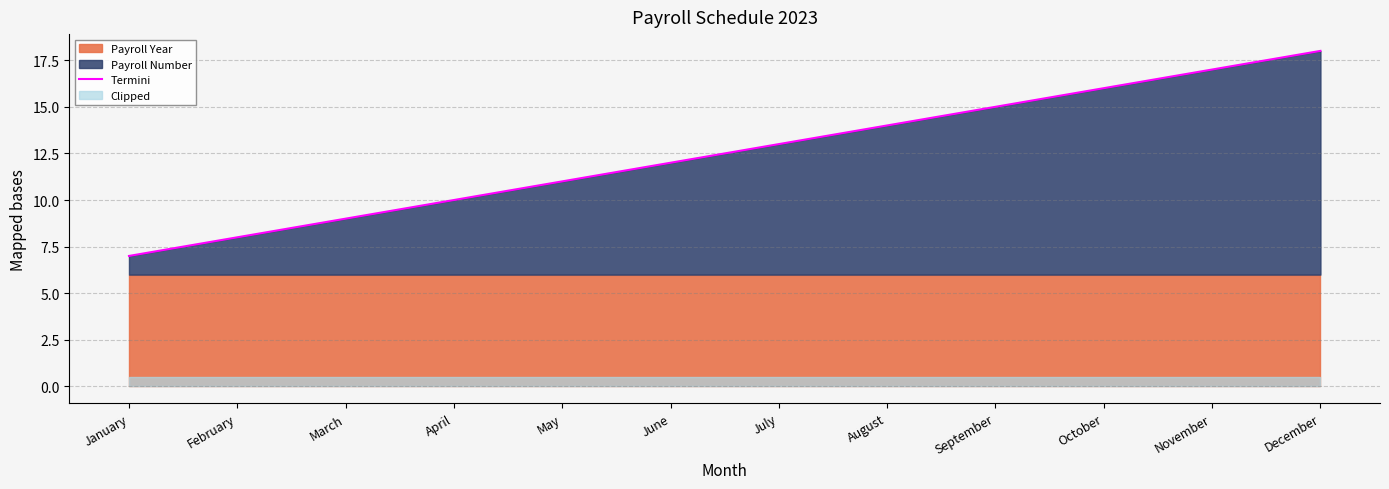

True or false: the data shows 4 at July.

False